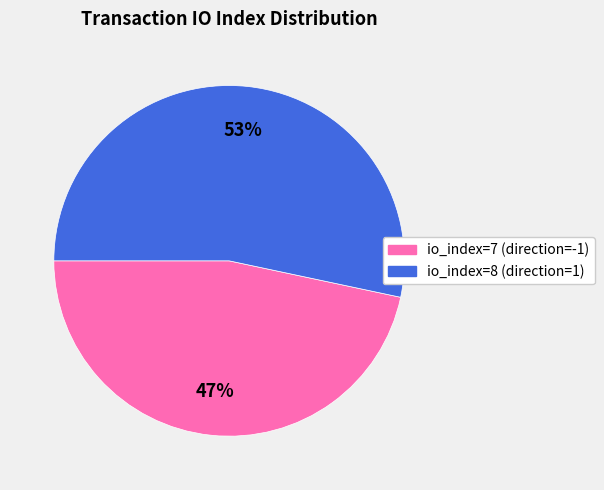

To the nearest percent, what is the average slice percentage?

50%